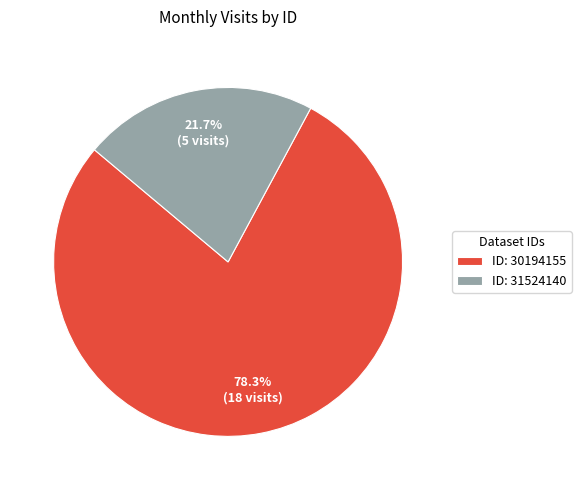

Between ID: 30194155 and ID: 31524140, which is larger?

ID: 30194155